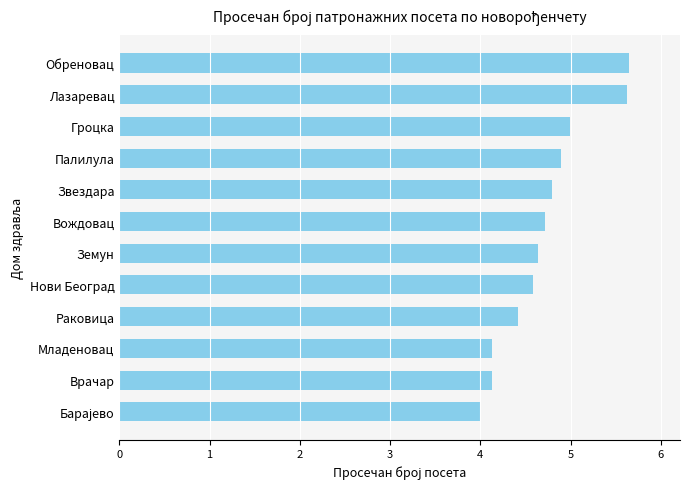

What is the average value?

4.7